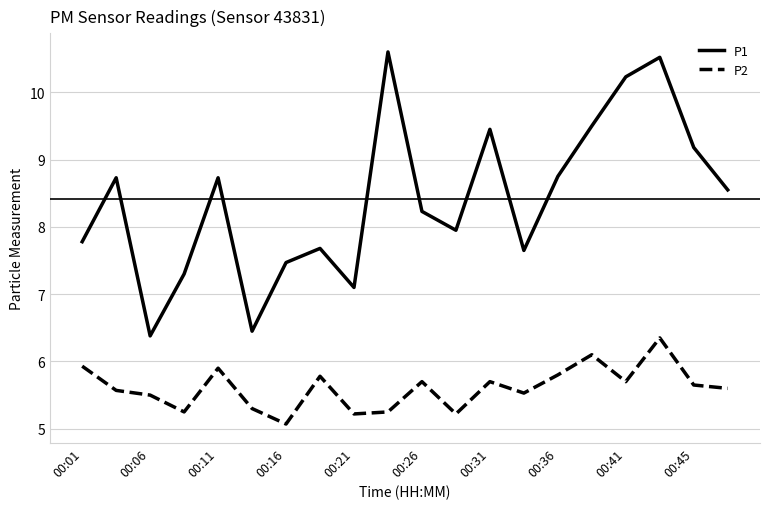

True or false: P1 and P2 intersect in this chart.

False